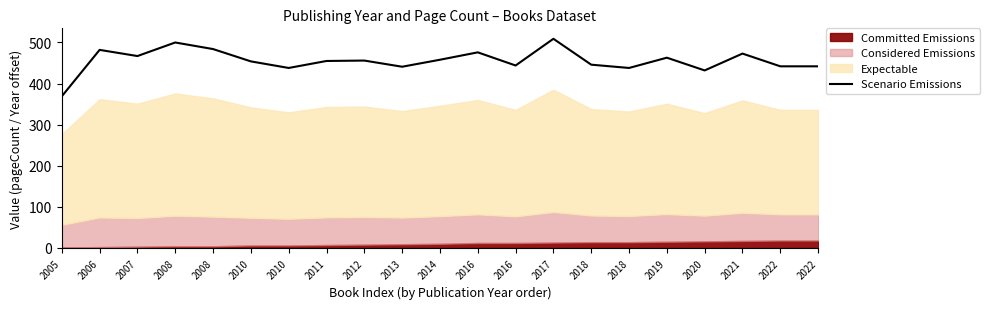

List the labels in order of value, smallest first.

2005, 2020, 2010, 2018, 2013, 2022, 2022, 2016, 2018, 2010, 2011, 2012, 2014, 2019, 2007, 2021, 2016, 2006, 2008, 2008, 2017